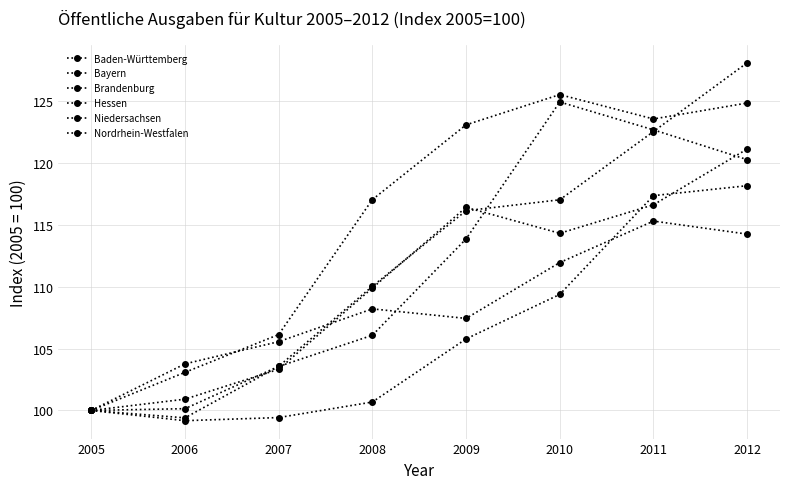

How many interior local peaks does the Bayern series have?

1